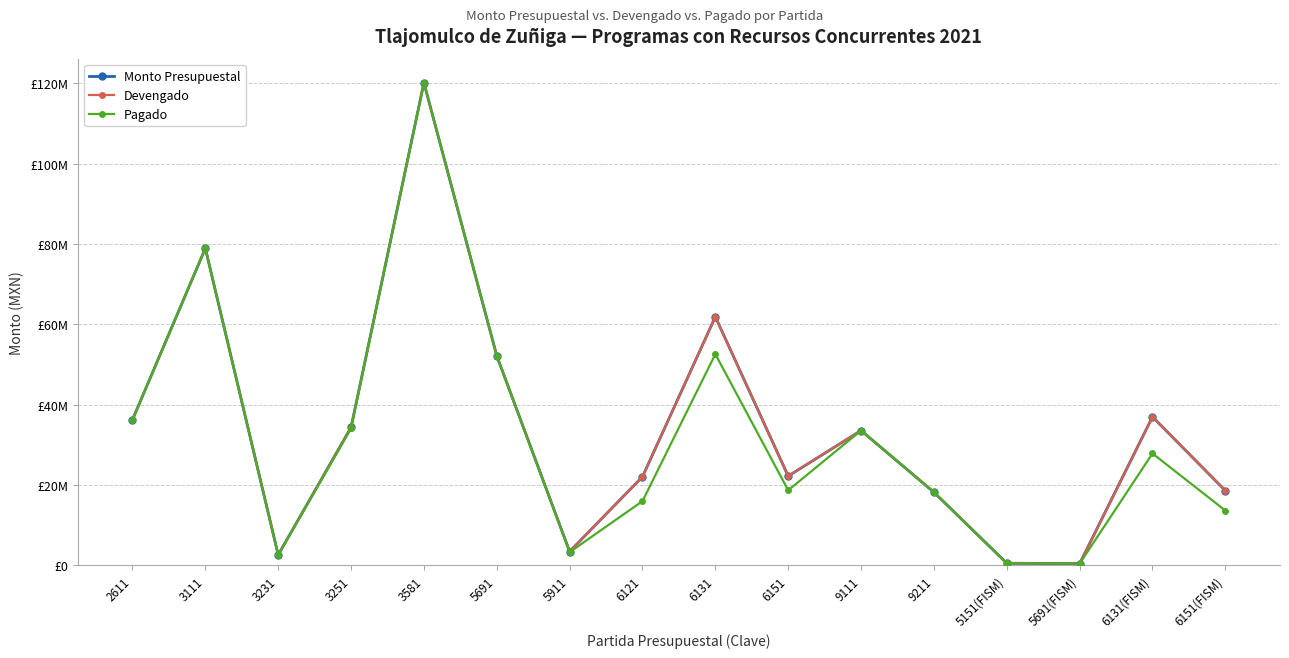

True or false: Monto Presupuestal has more than 1 points higher than both neighbors.

True